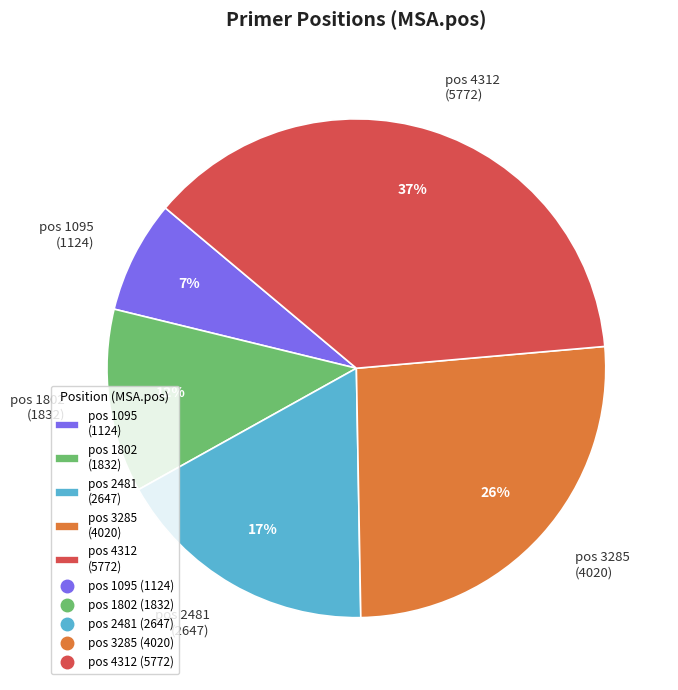

Does pos 2481 (2647) account for over 50% of the chart?

No